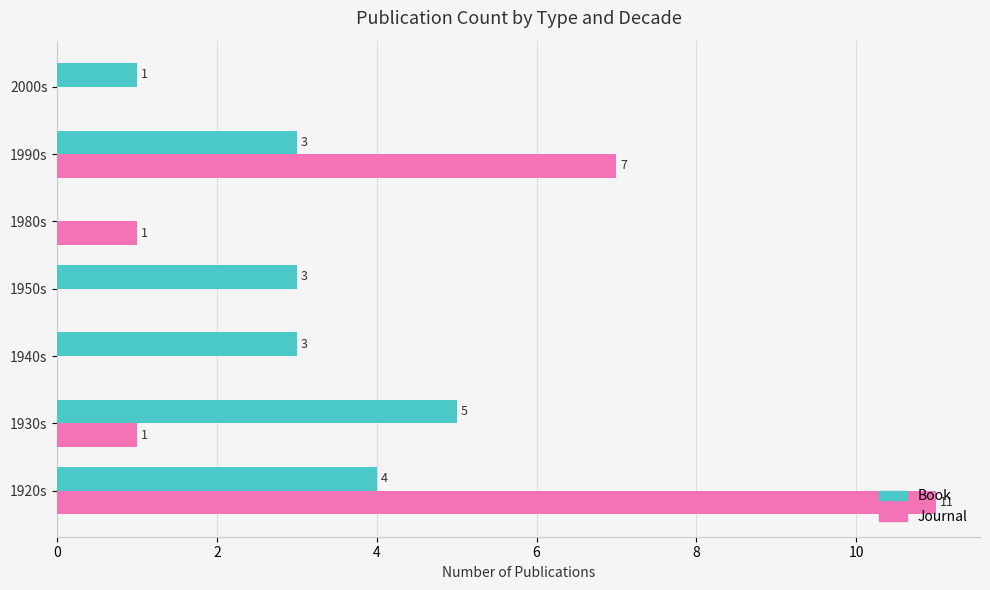

The value of Book at 1980s is 3. True or false?

False